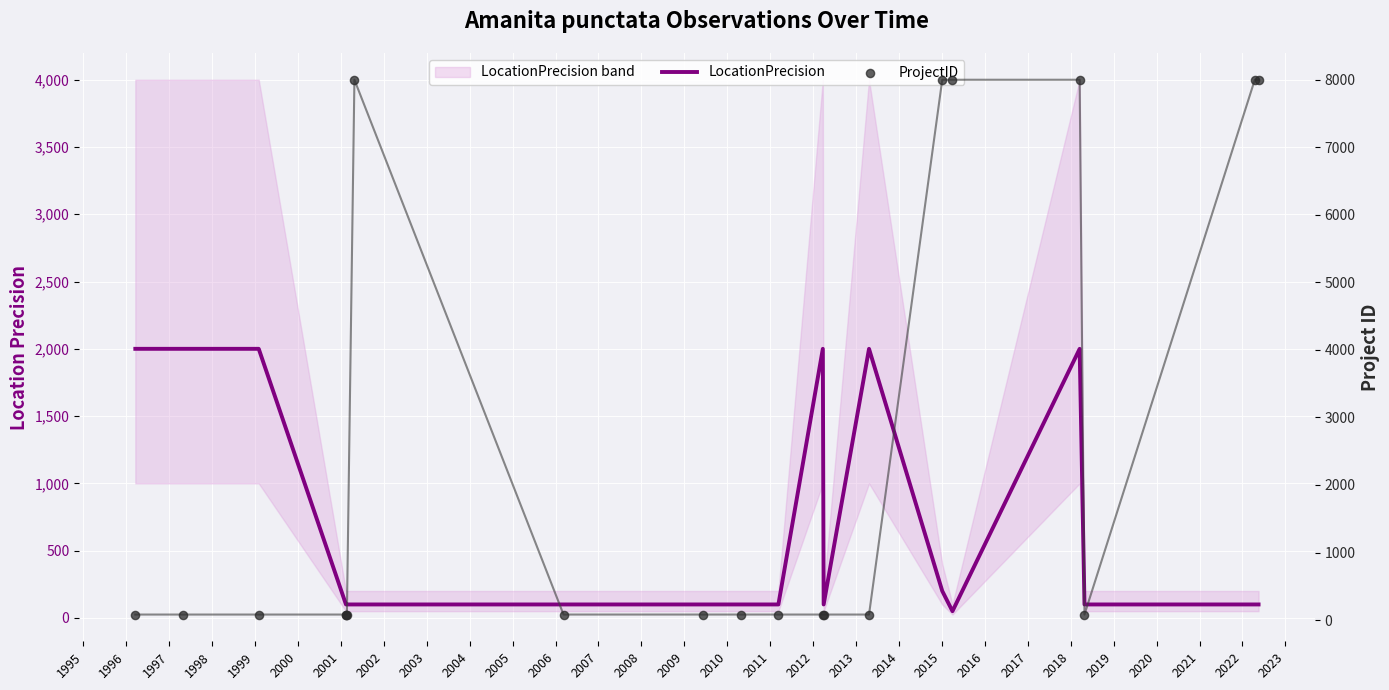

Which series has the largest total across all categories?

ProjectID